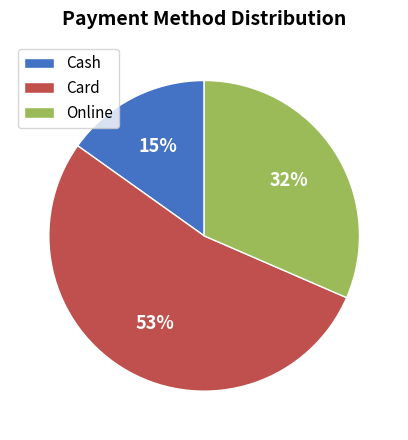

Do Online and Card together represent more than half of the pie?

Yes